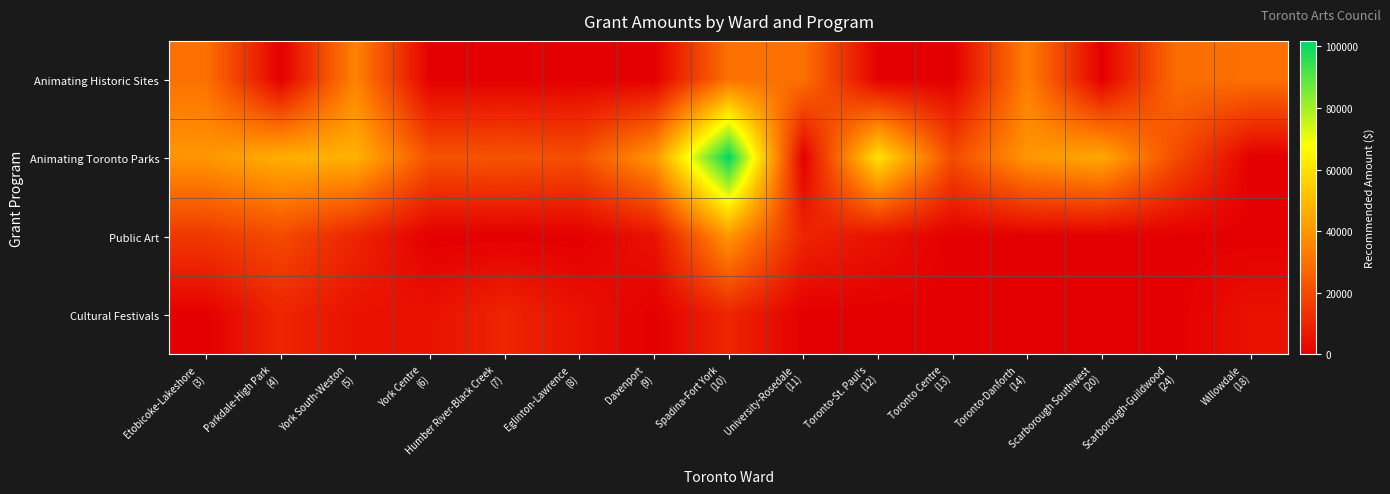

At how many categories does at least one series exceed 76665?

1